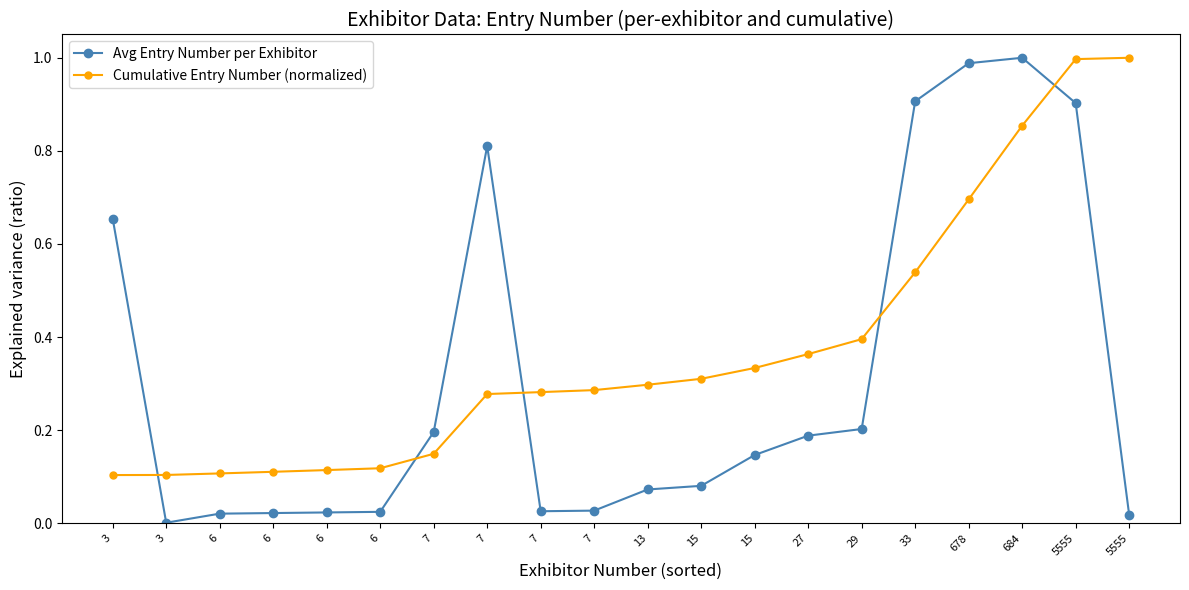

Is this an area chart (filled region under the line)?

No